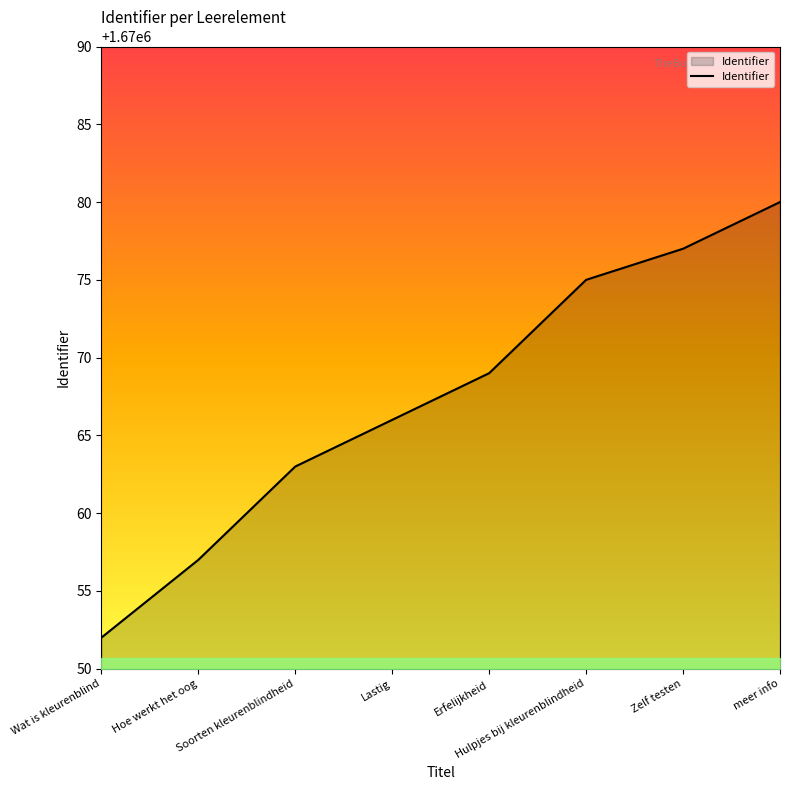

What is the change in value from Hoe werkt het oog to Erfelijkheid?

+12